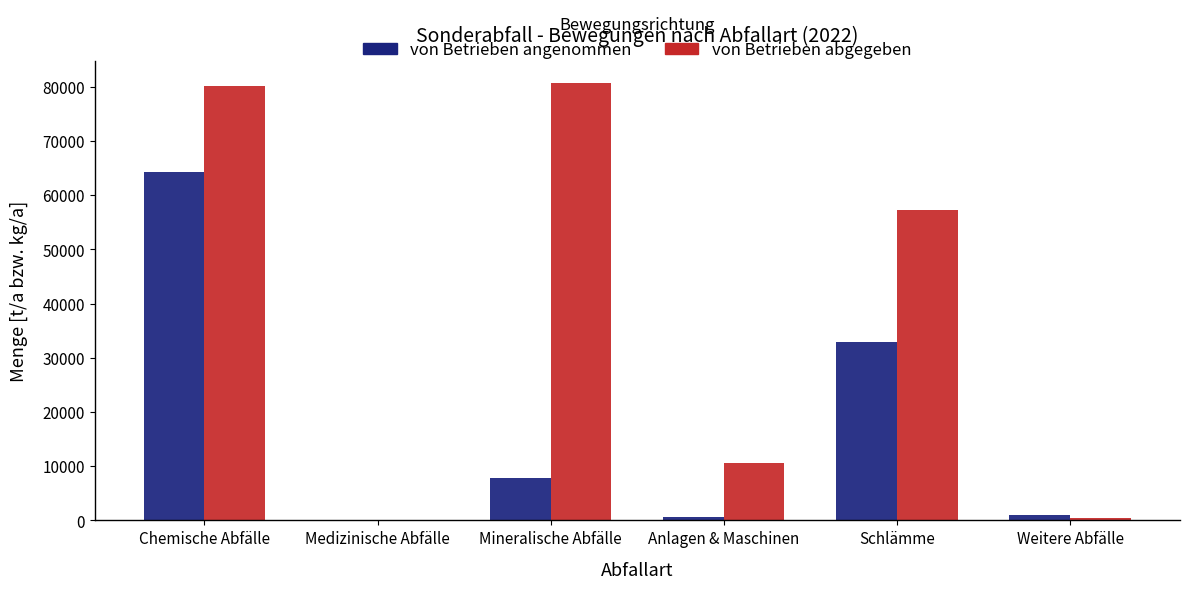

Is it true that von Betrieben abgegeben equals 111396.3 at Mineralische Abfälle?

False